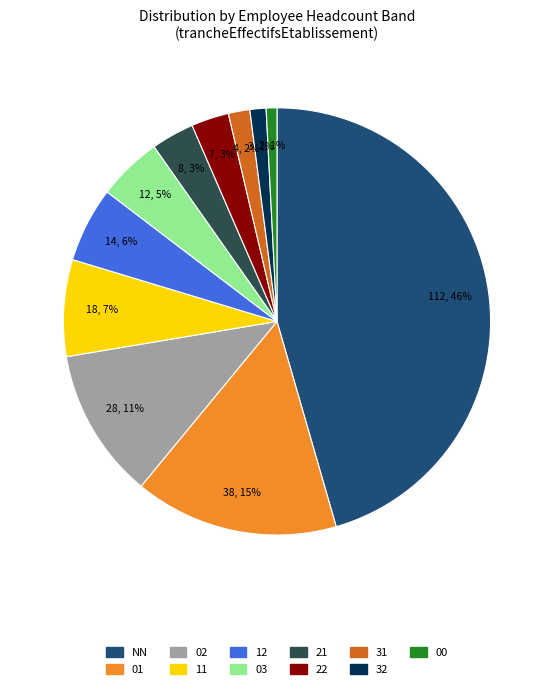

To the nearest percent, what is the average slice percentage?

9%